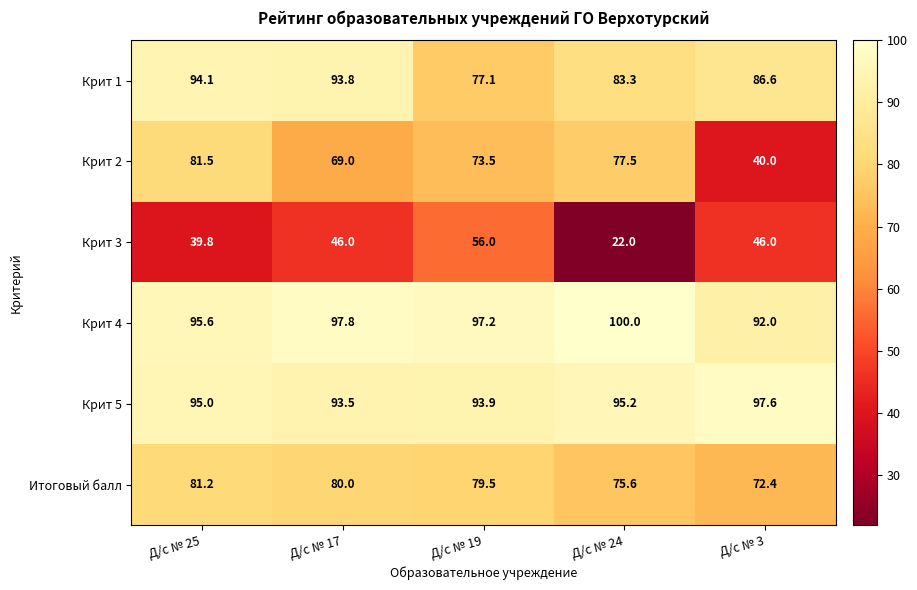

At how many categories does at least one series exceed 54?

5